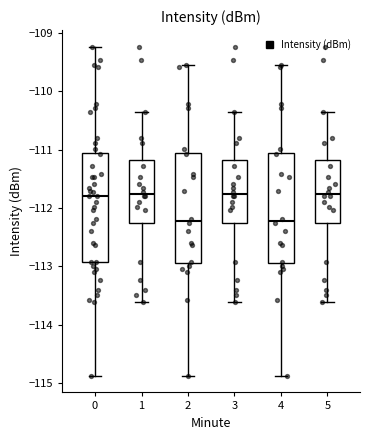

Where is the lower edge of the box at x = 4 on the y-axis? The values are not printed on the chart, so give them approximately, as read against the axis.

-112.9